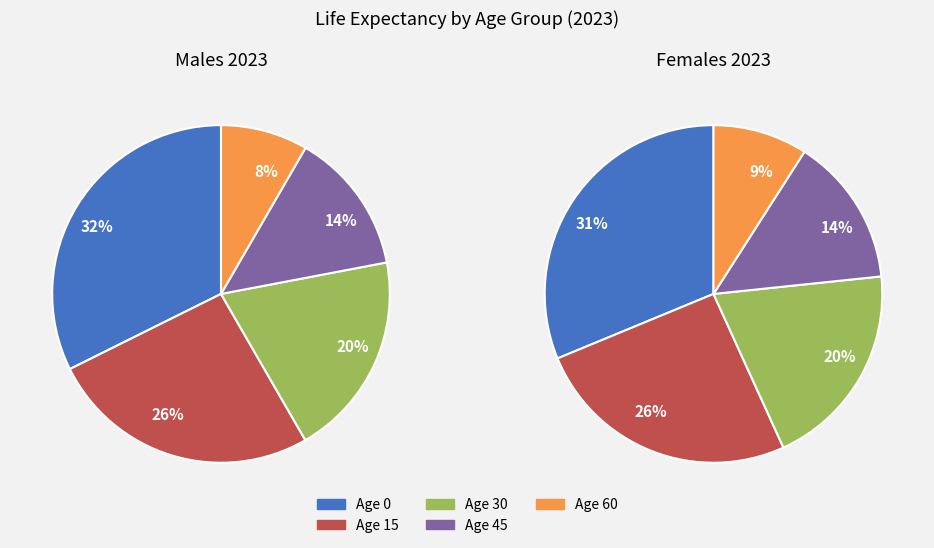

Is Age 45 the majority of the pie?

No